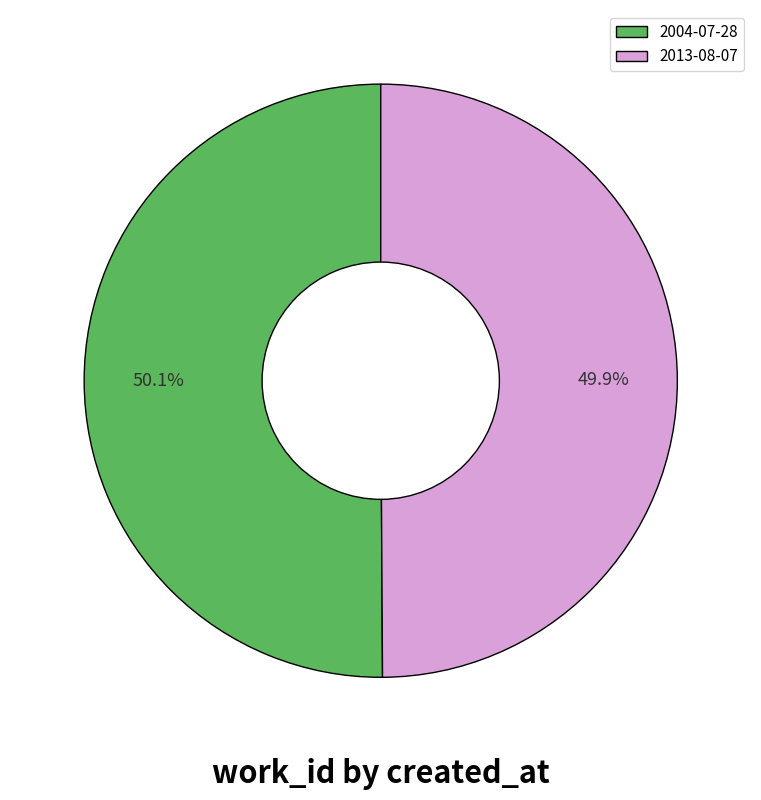

Combined, what portion of the pie is 2013-08-07 and 2004-07-28?

100.0%